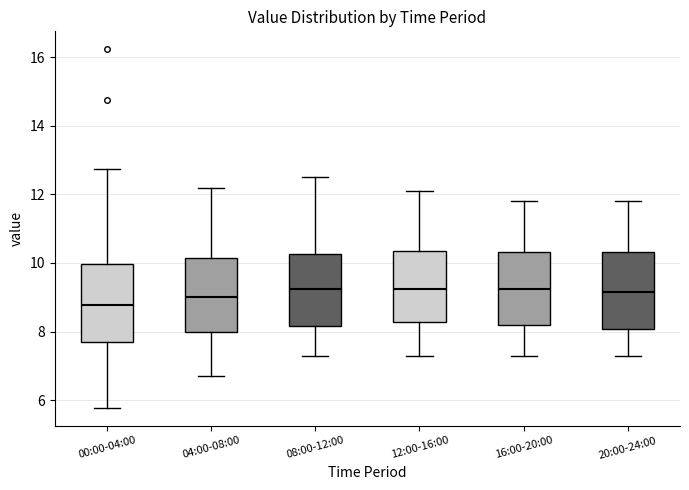

Which box's median line is the lowest?

00:00-04:00